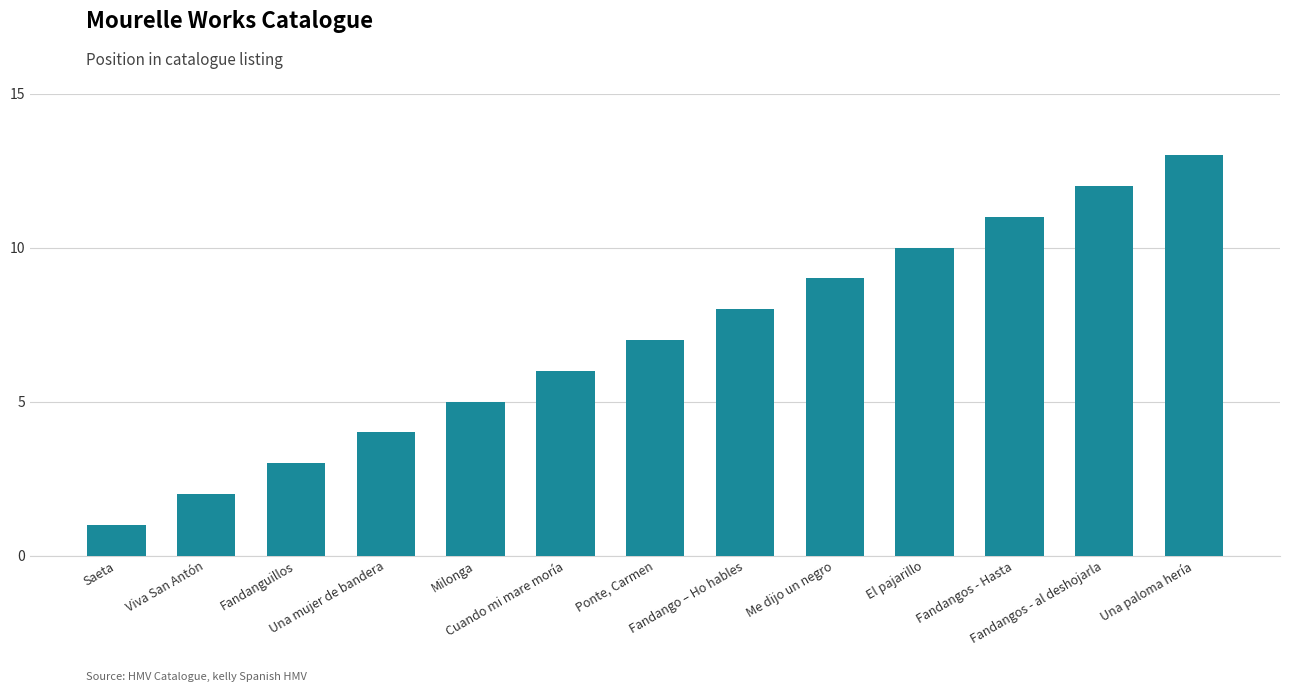

What is the difference between the second highest and minimum values?

11